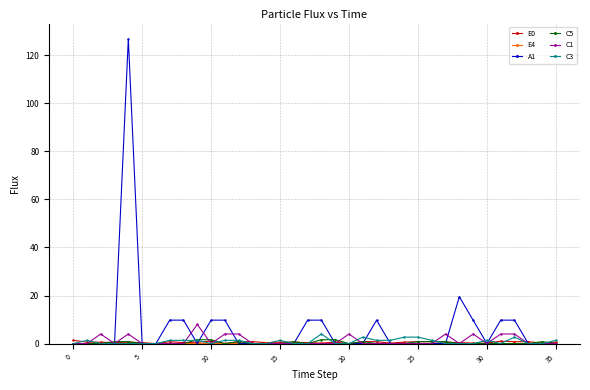

Which series has the largest total across all categories?

A1